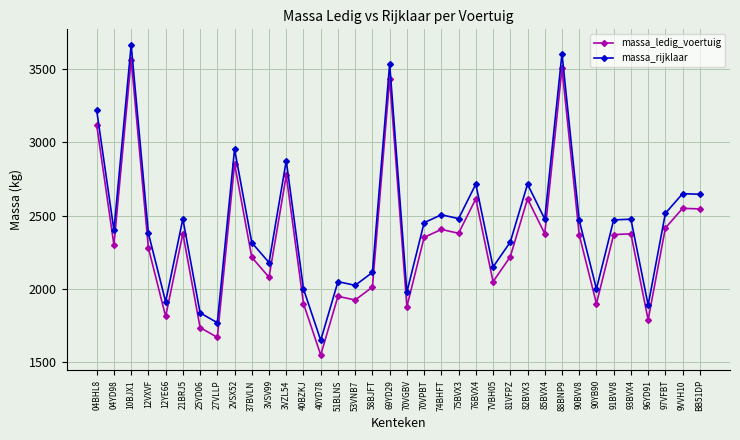

What value does the massa_rijklaar series have at 74BHFT, to the nearest 50?

2500